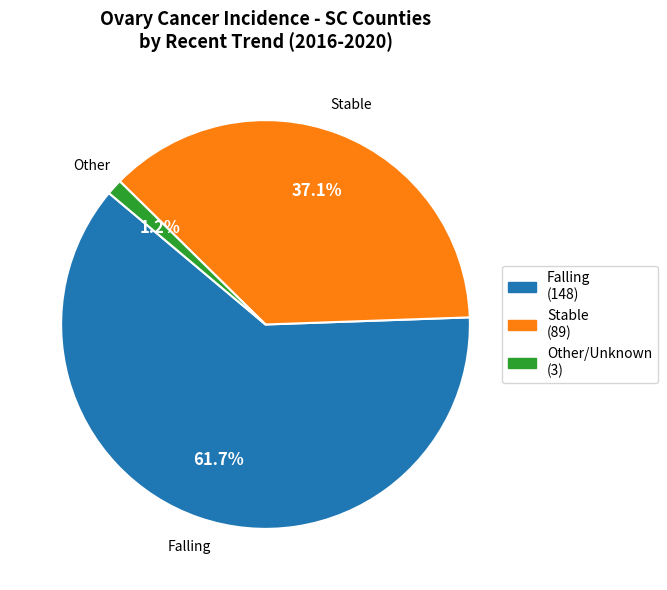

Does any single category account for the majority?

Yes